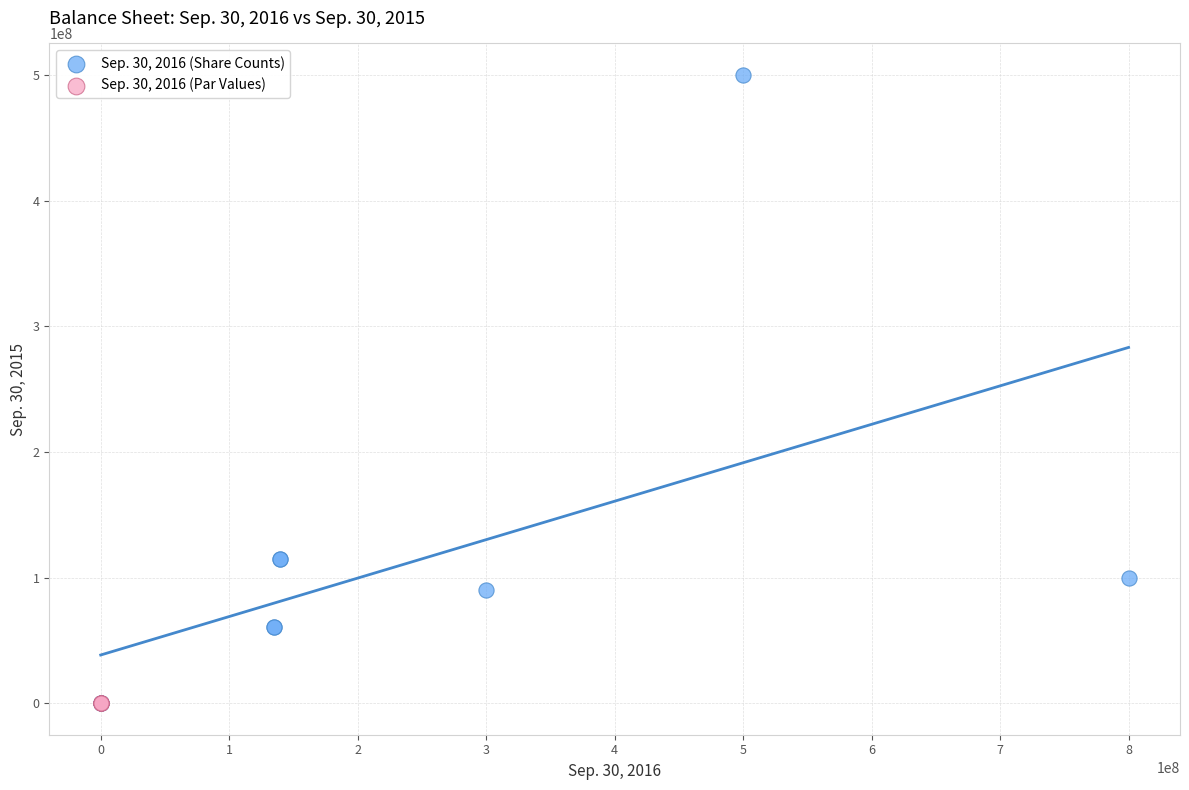

Which series reaches the maximum Y coordinate?

Sep. 30, 2016 (Share Counts)